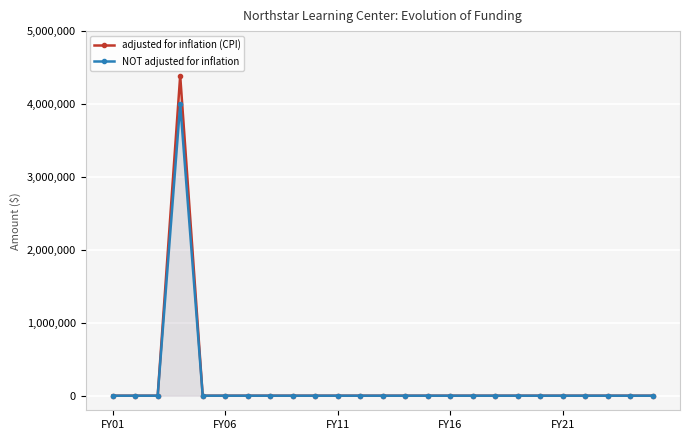

Is the value of adjusted for inflation (CPI) at 21 greater than the value of NOT adjusted for inflation at 11?

No